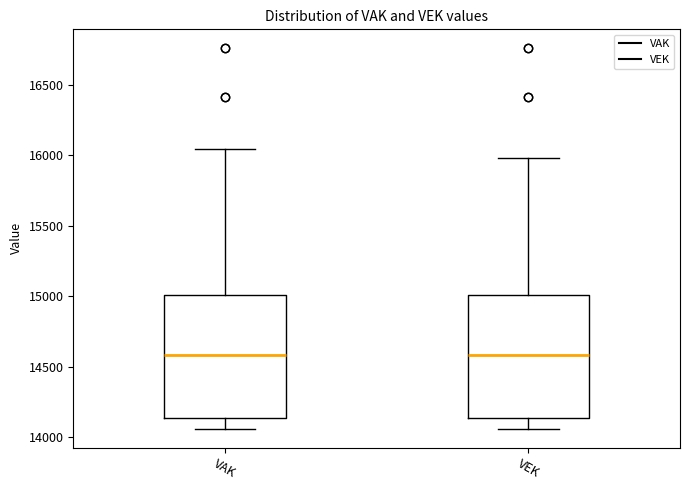

Where does the lower whisker of the box for VAK end on the y-axis? The values are not printed on the chart, so give them approximately, as read against the axis.

14050